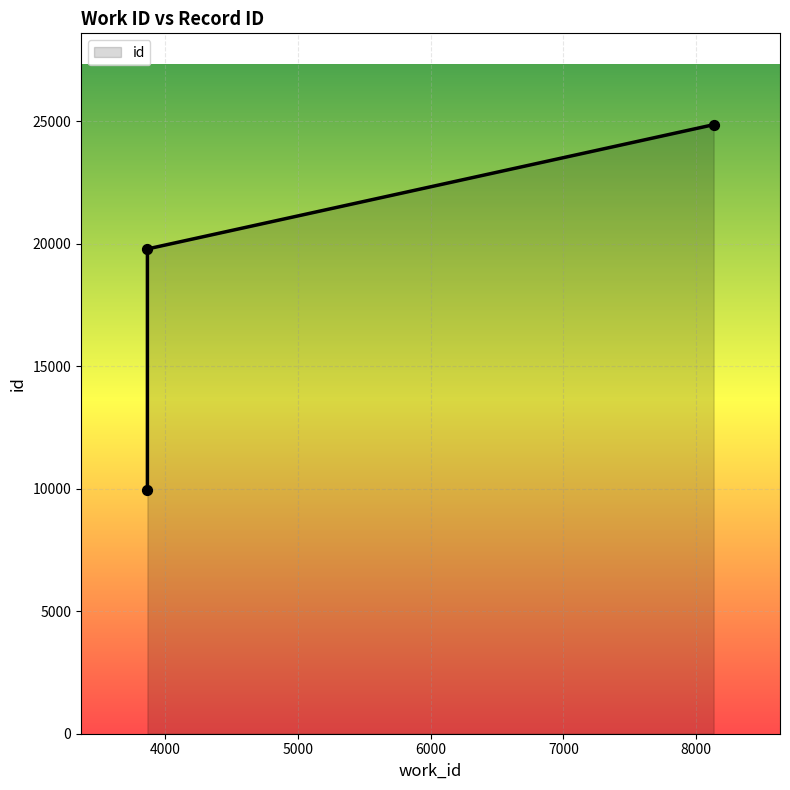

What is the change in value from 3866 to 8131?

+14899